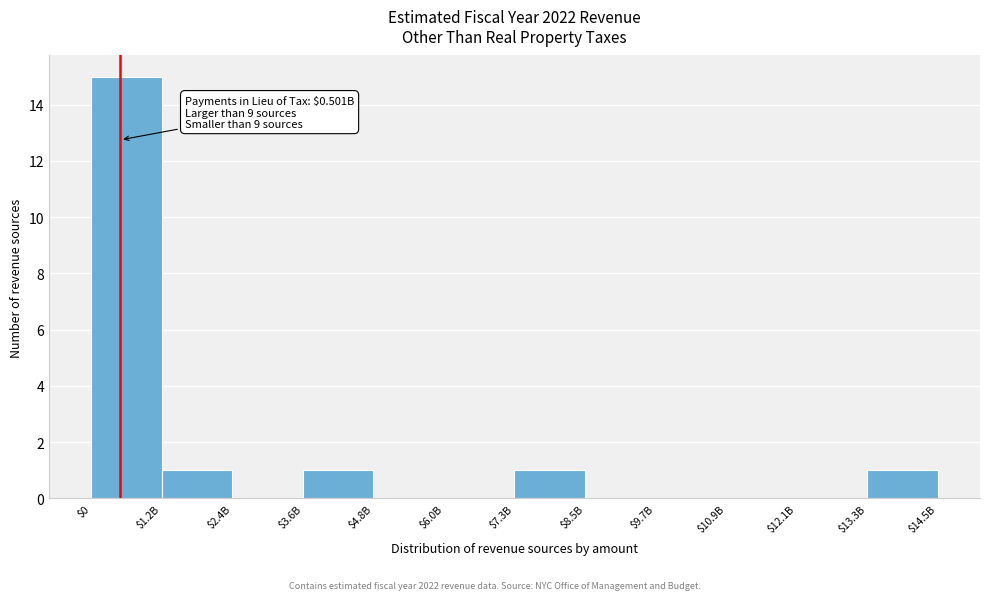

Which category has the highest value across all series?

$0